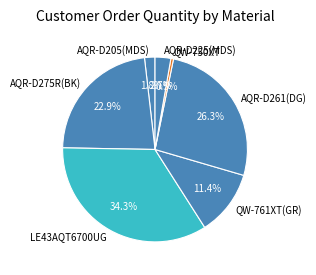

Is the sum of AQR-D261(DG) and AQR-D275R(BK) greater than half?

No